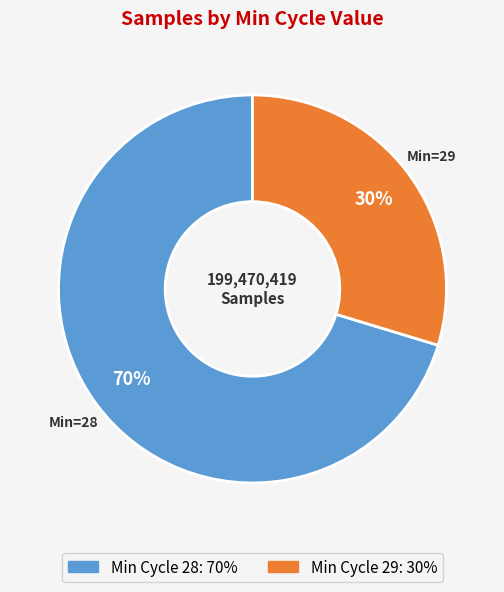

Is there a majority slice in this chart?

Yes